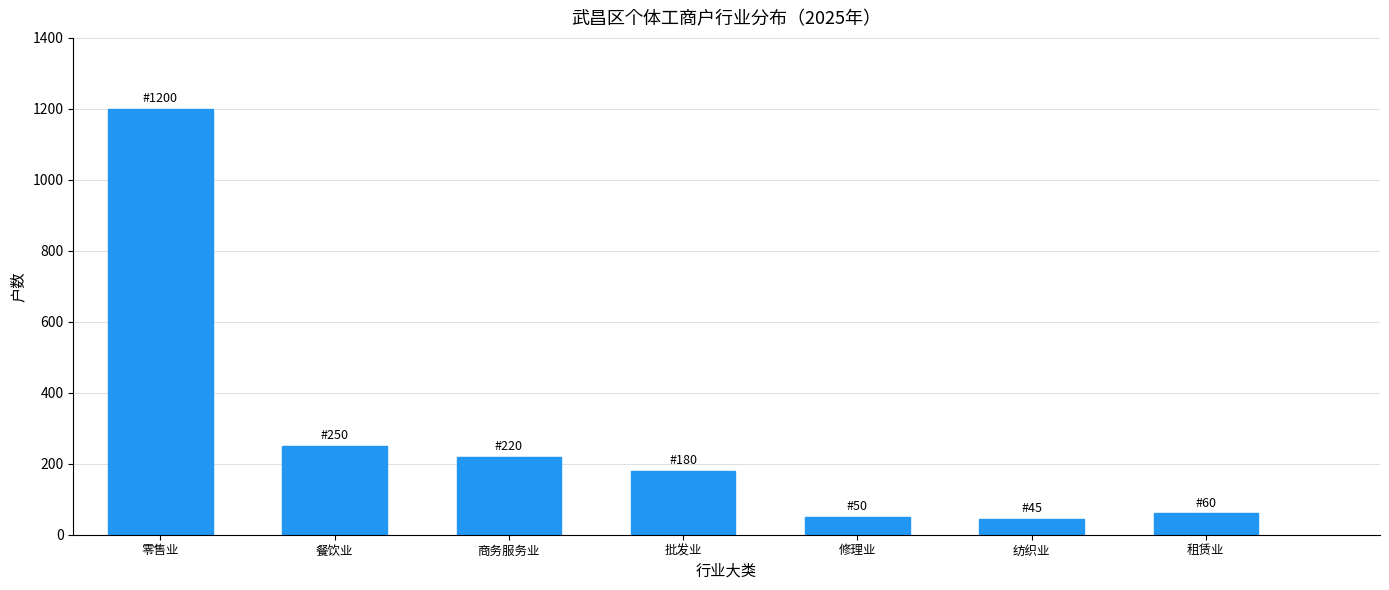

What is the change in value from 餐饮业 to 纺织业?

-205